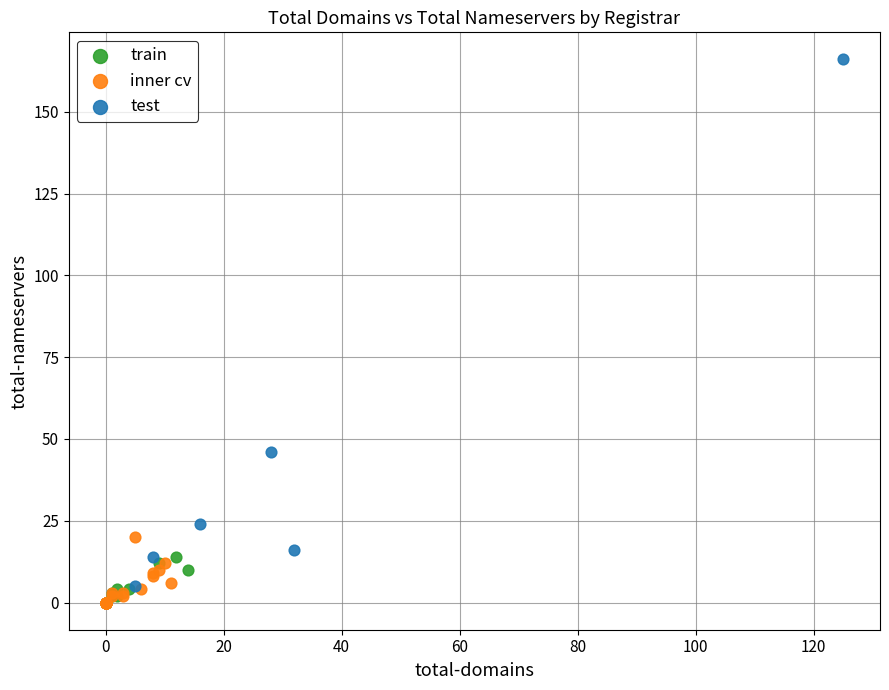

What are all the series names shown in the legend?

train, inner cv, test